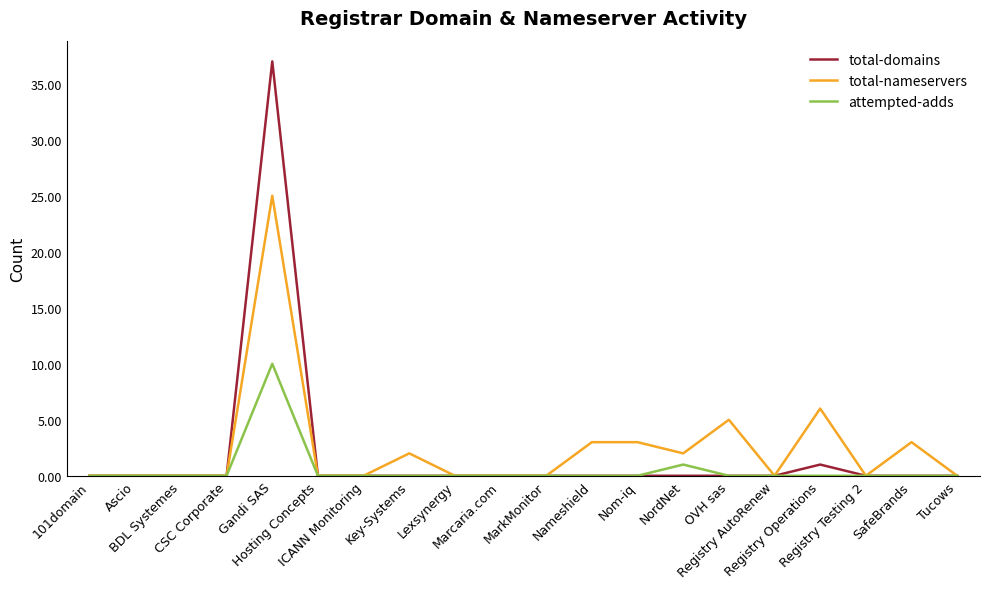

Which series has the largest range (max minus min)?

total-domains